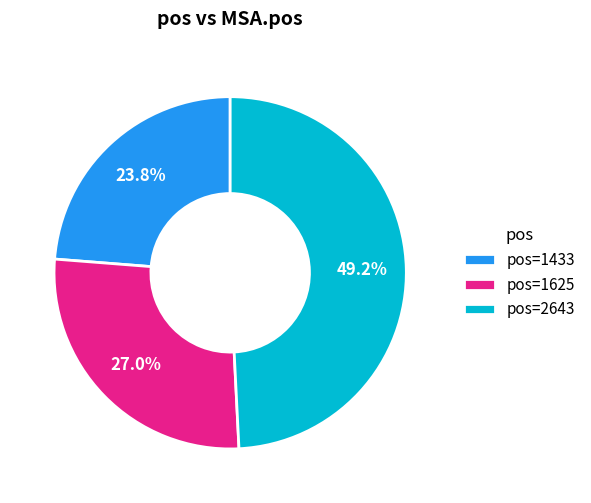

Is pos=1433 the majority of the pie?

No